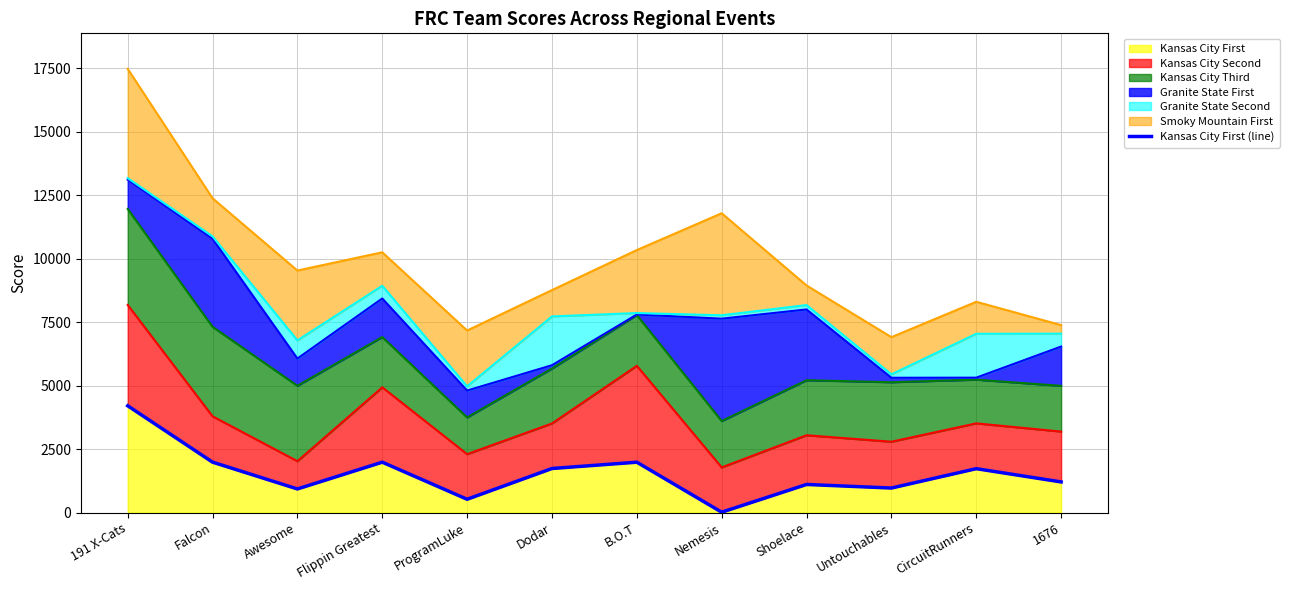

What is the change in value from ProgramLuke to Nemesis?

-509